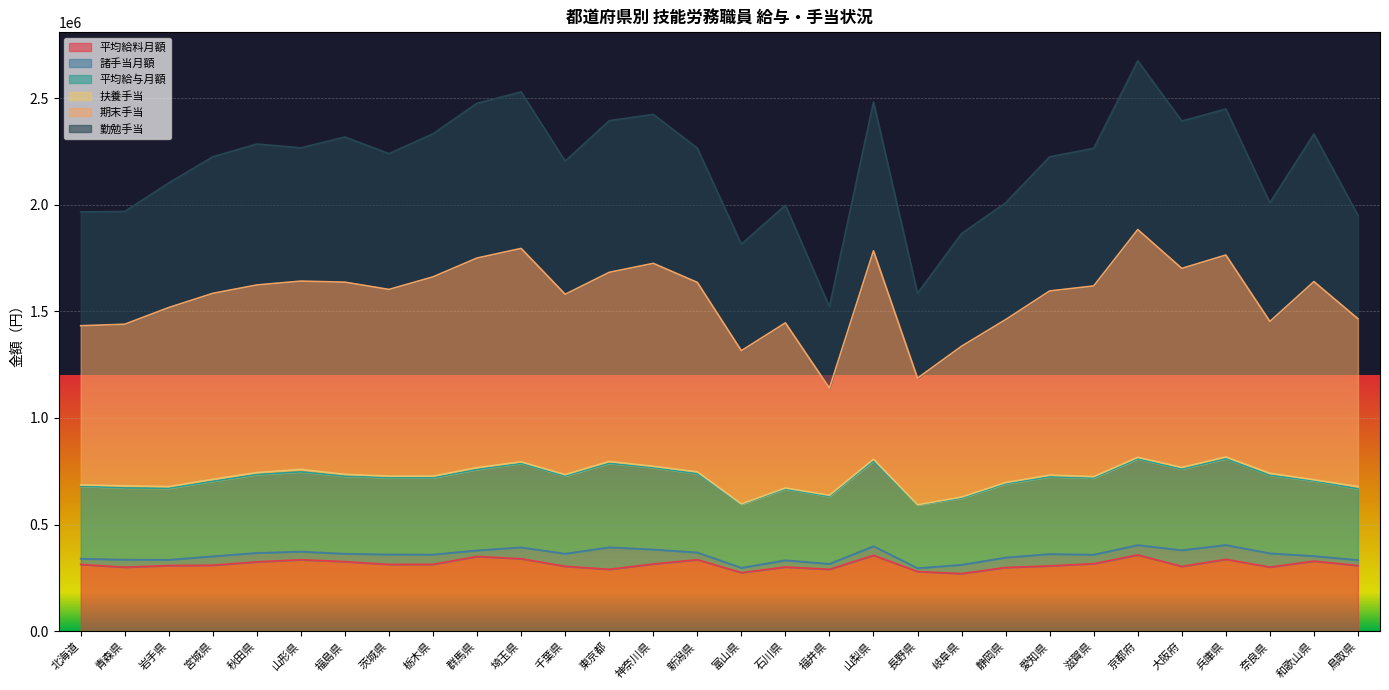

What is the total value across all series at 鳥取県?

1949984